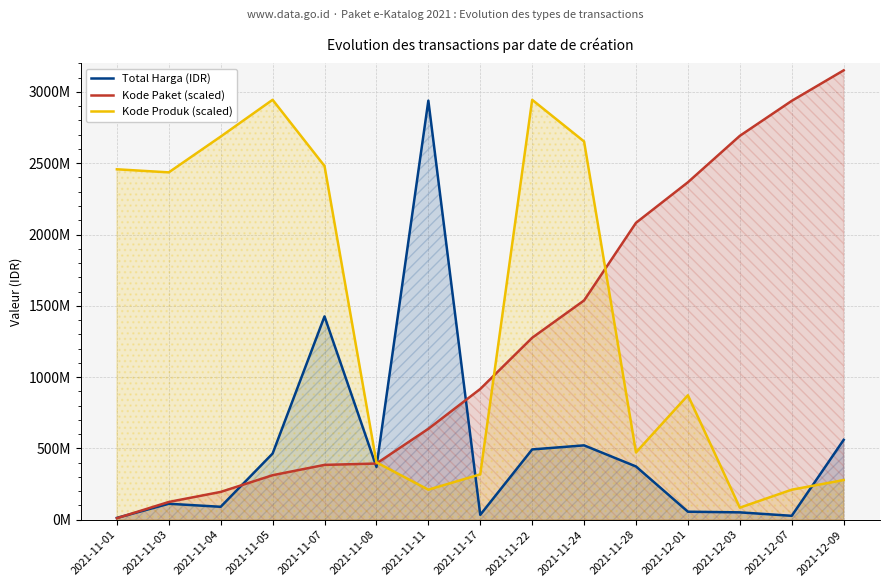

List the labels in order of Total Harga (IDR) value, largest first.

2021-11-11, 2021-11-07, 2021-12-09, 2021-11-24, 2021-11-22, 2021-11-05, 2021-11-28, 2021-11-08, 2021-11-03, 2021-11-04, 2021-12-01, 2021-12-03, 2021-11-17, 2021-12-07, 2021-11-01